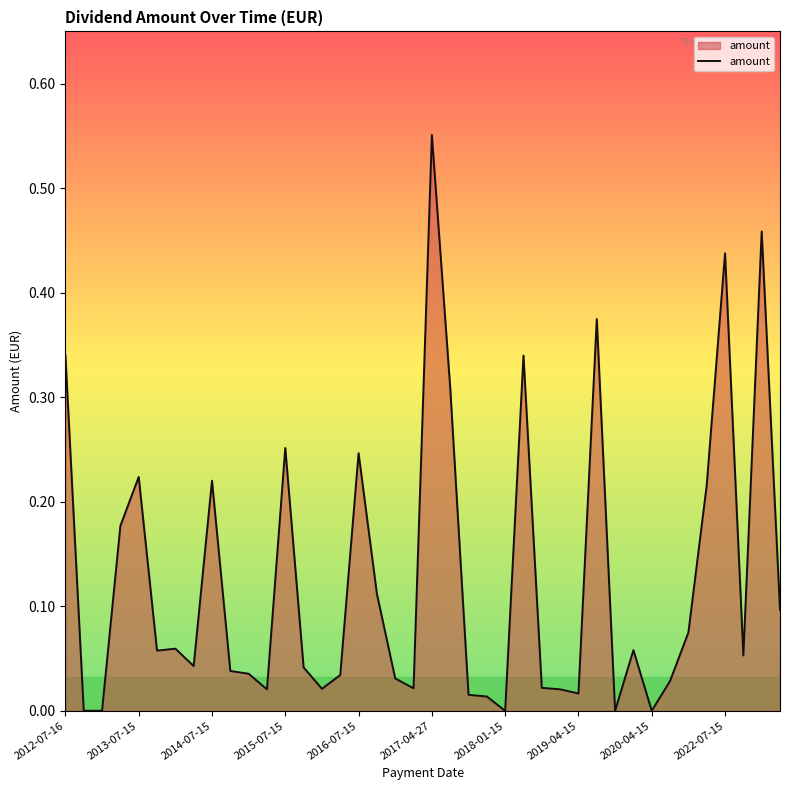

How many points are lower than both their immediate neighbors (excluding endpoints)?

10